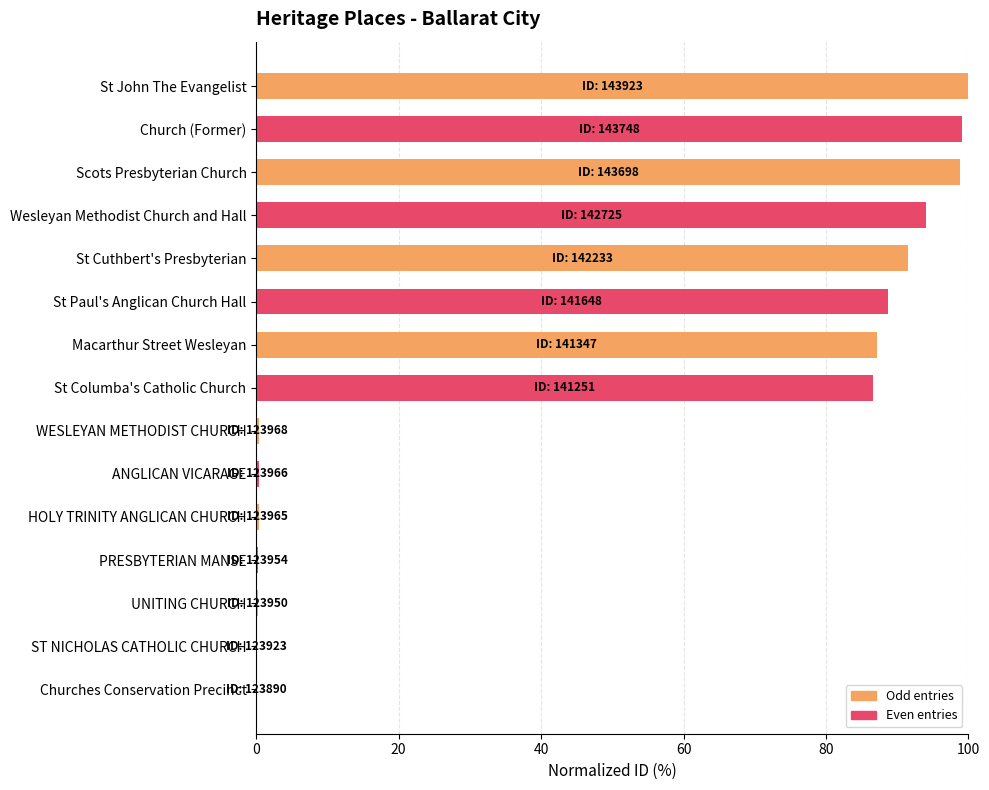

The value at St Paul's Anglican Church Hall is 134.8. True or false?

False